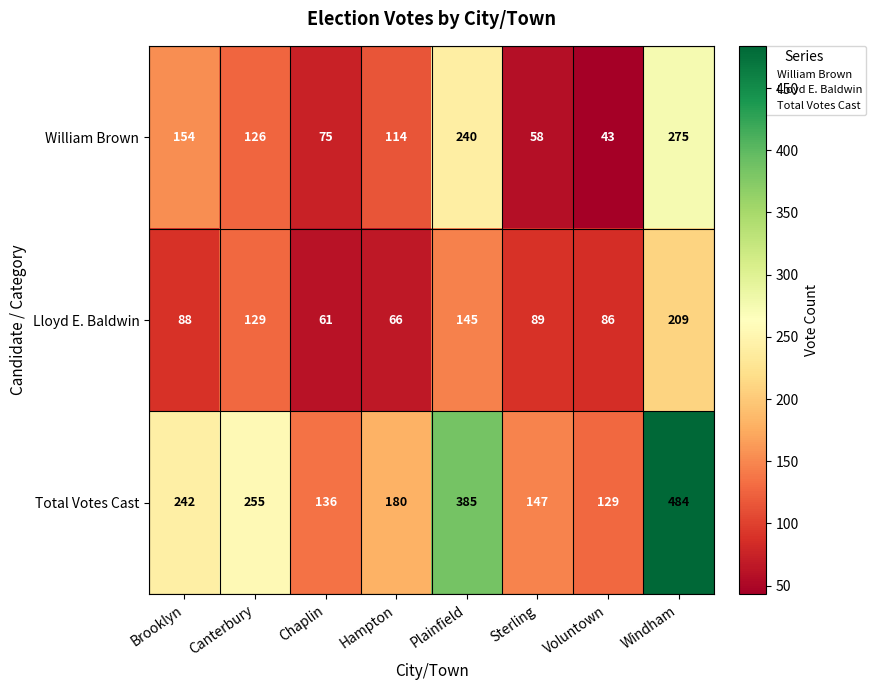

List the series in order of their peak value, lowest first.

Lloyd E. Baldwin, William Brown, Total Votes Cast